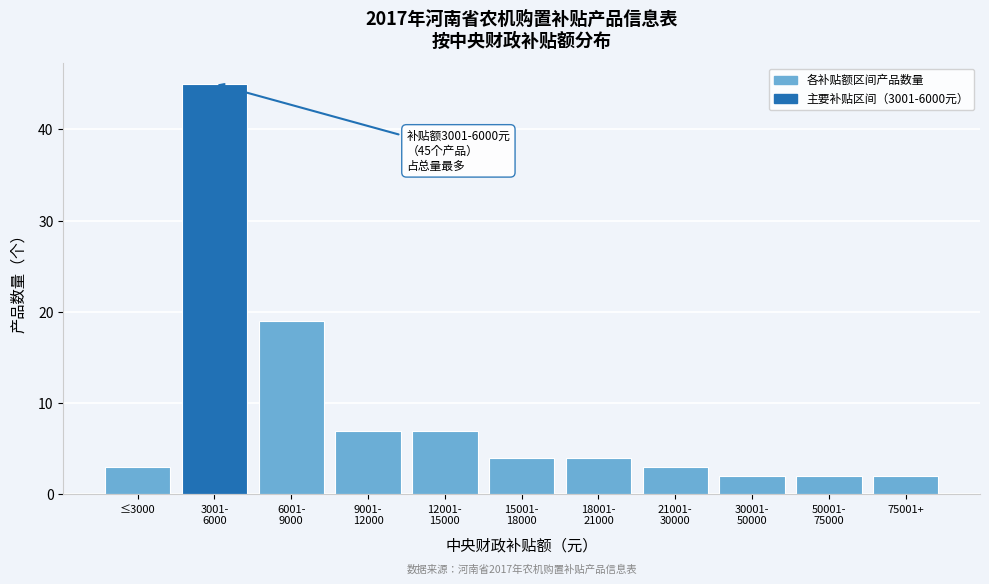

Reading right to left, what are all the values shown in this chart?

2	2	2	3	4	4	7	7	19	45	3